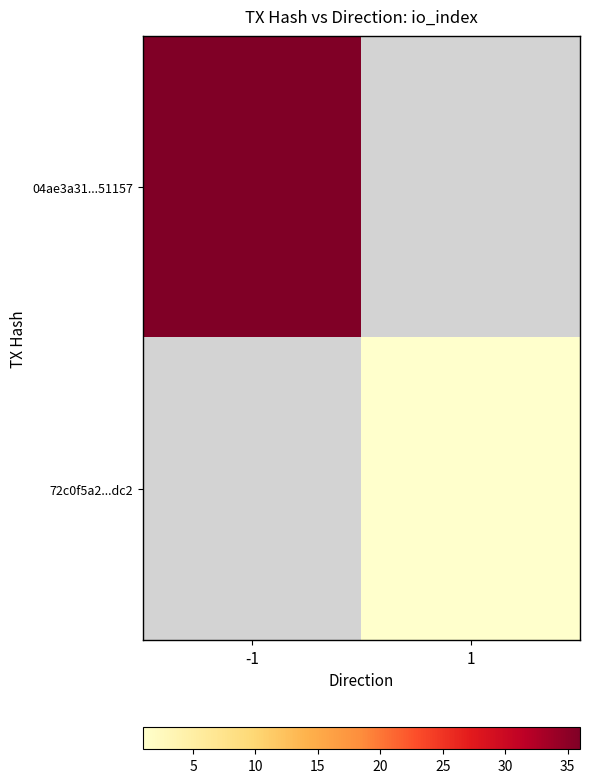

True or false: 72c0f5a2...dc2 has a value of 1.5 at 1.

False